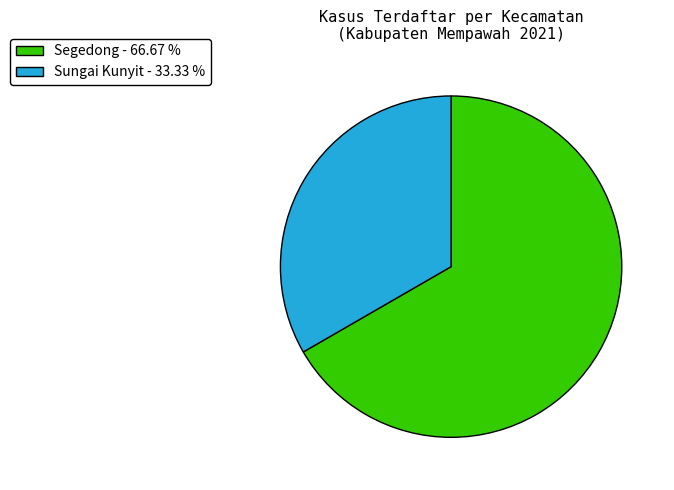

Does any single category account for the majority?

Yes